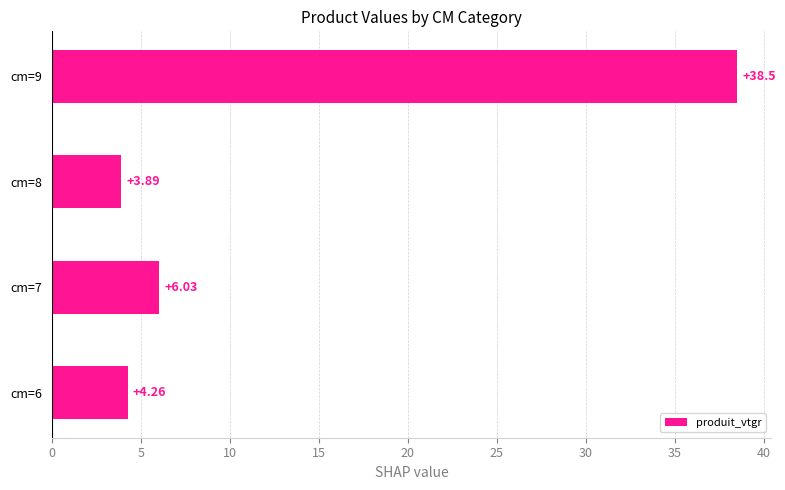

At which category does the chart reach its minimum across all series?

cm=8